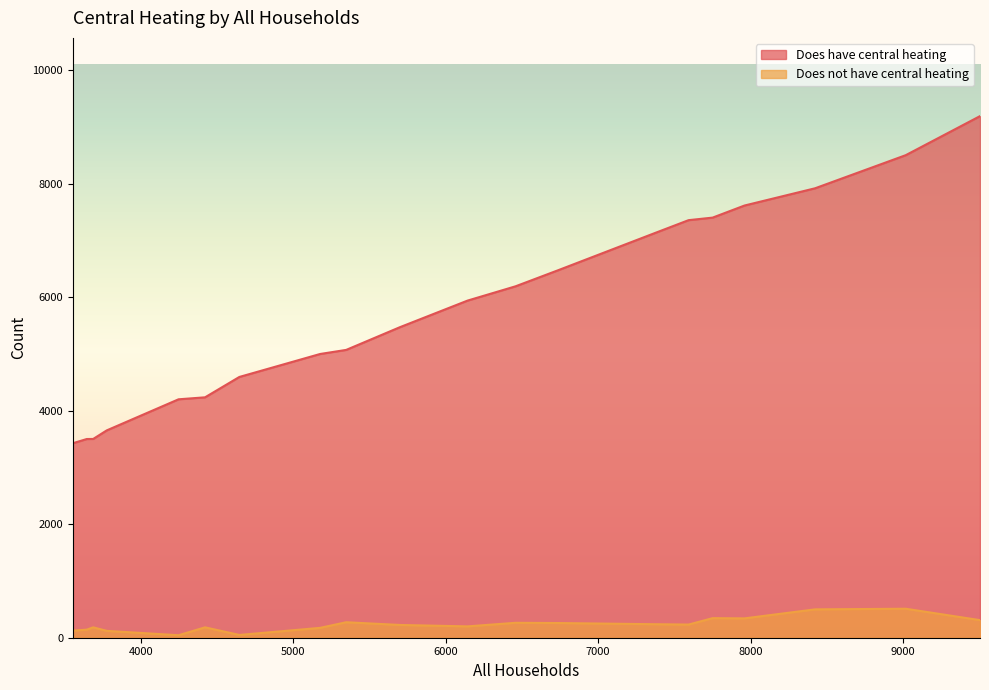

What is the greatest value displayed?

9195